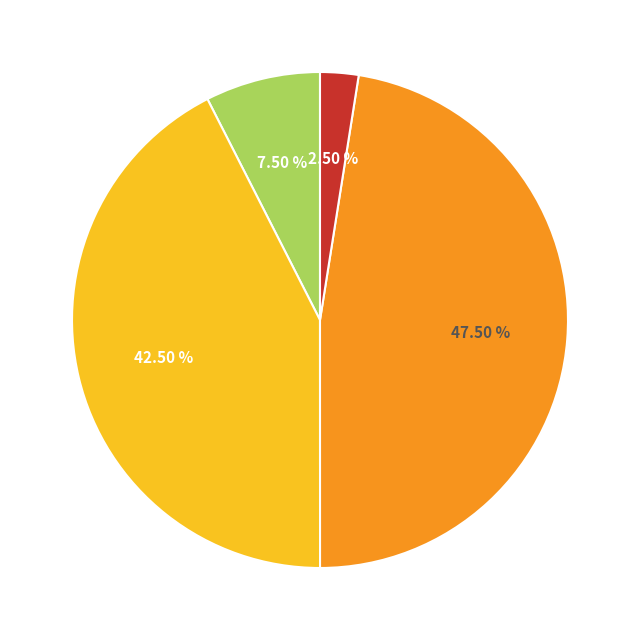

Is there a majority slice in this chart?

No